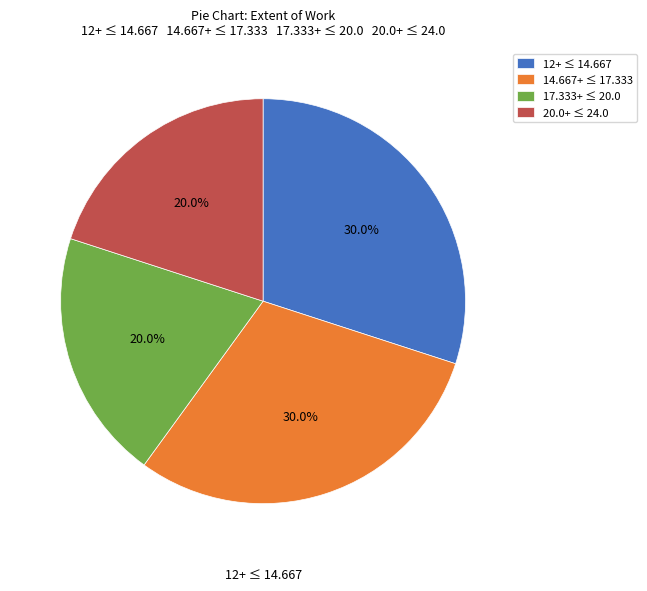

What portion of the pie excludes 14.667+ ≤ 17.333?

70.0%